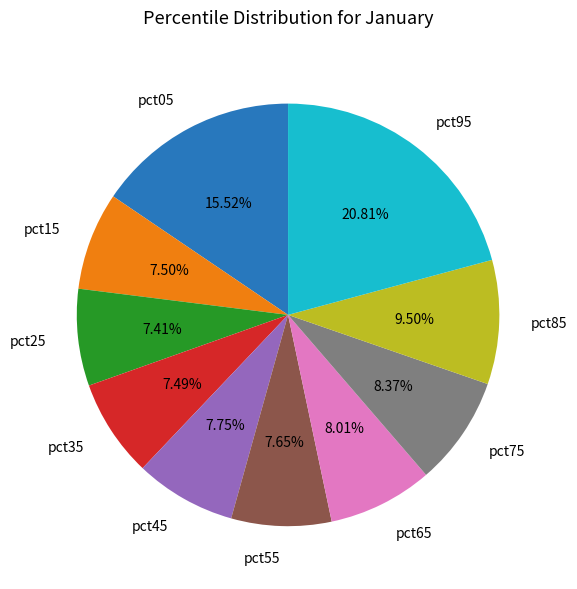

Which has a higher value, pct95 or pct85?

pct95